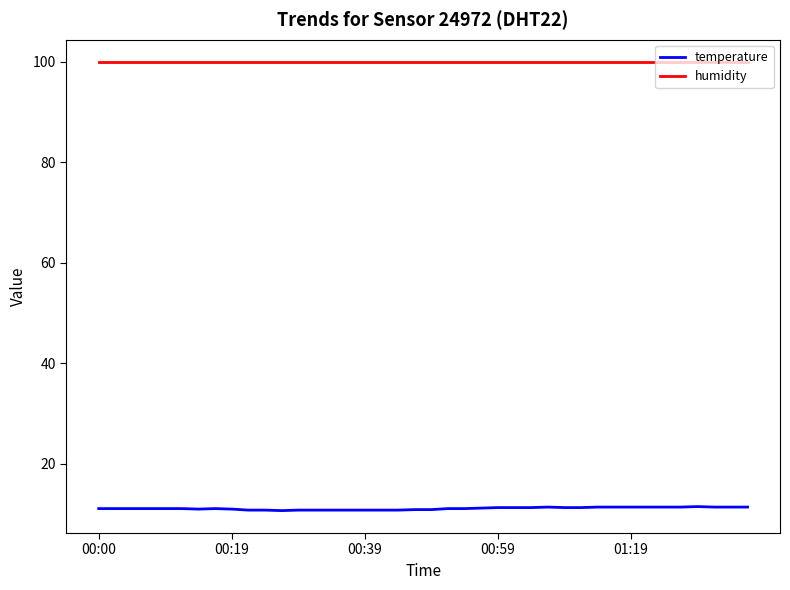

List the series in order of their overall mean, highest first.

humidity, temperature